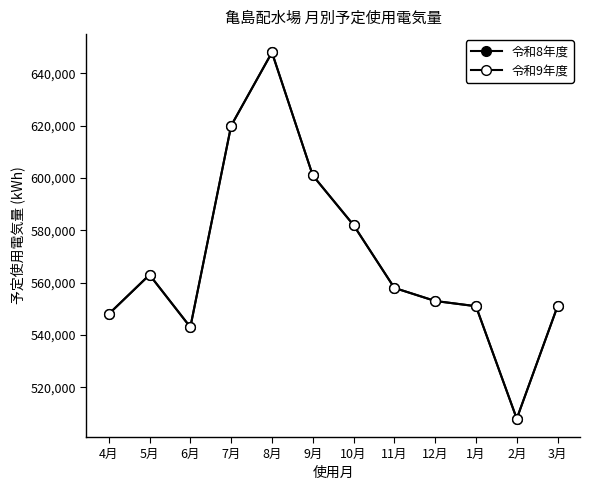

What is the highest value of the 令和8年度 series?

648000